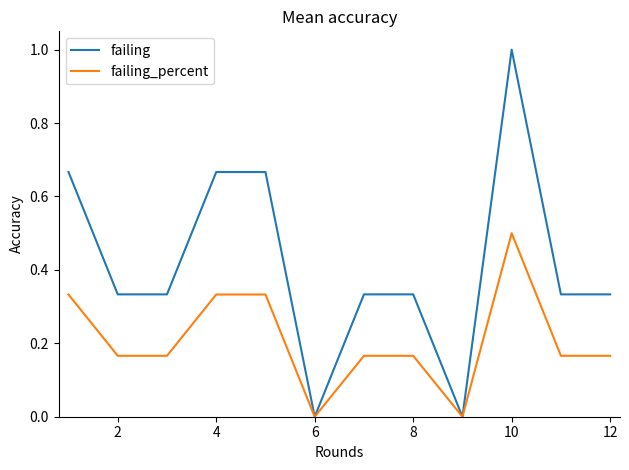

What are all the series names shown in the legend?

failing, failing_percent